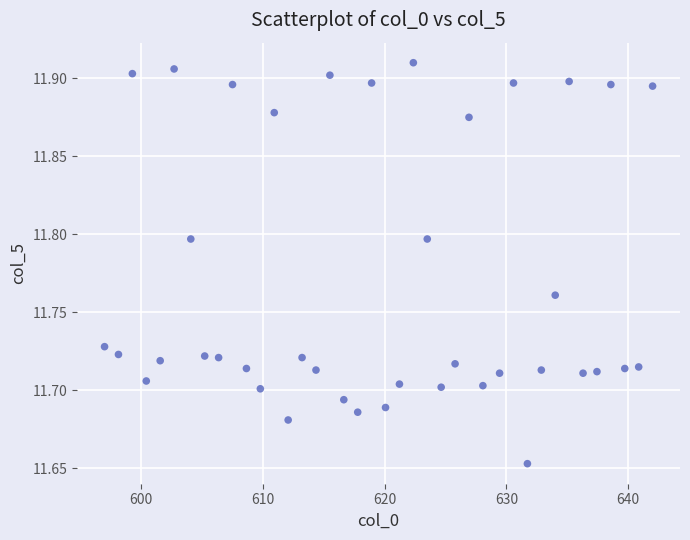

What is the range of Y values (max minus min)?

0.3